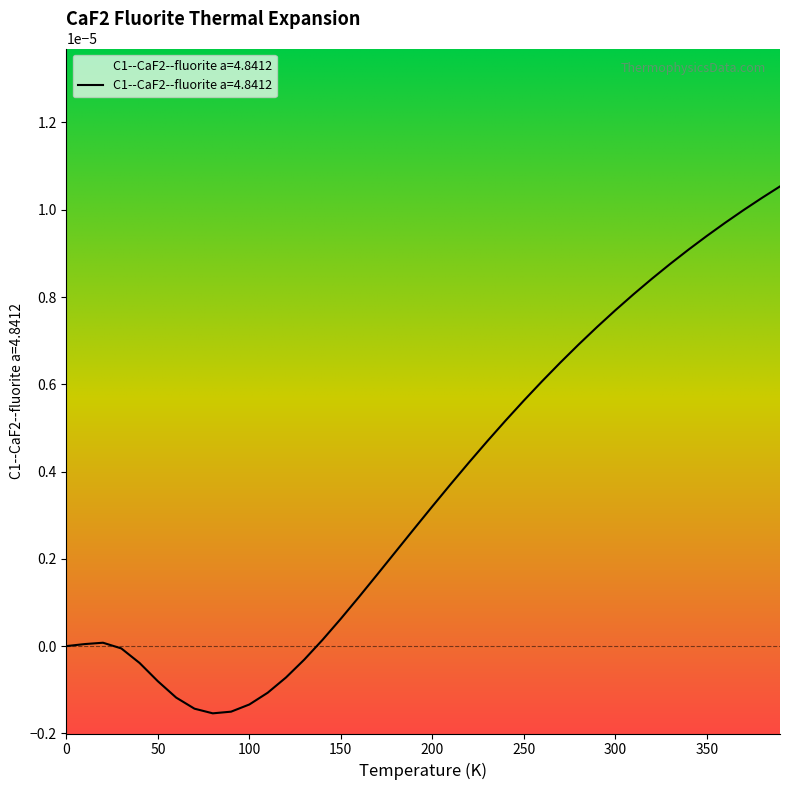

List the labels in order of value, largest first.

390.0, 380.0, 370.0, 360.0, 350.0, 340.0, 330.0, 320.0, 310.0, 300.0, 290.0, 280.0, 270.0, 260.0, 250.0, 240.0, 230.0, 220.0, 210.0, 200.0, 190.0, 180.0, 170.0, 160.0, 150.0, 140.0, 20.0, 10.0, 0.0, 30.0, 130.0, 40.0, 120.0, 50.0, 110.0, 60.0, 100.0, 70.0, 90.0, 80.0